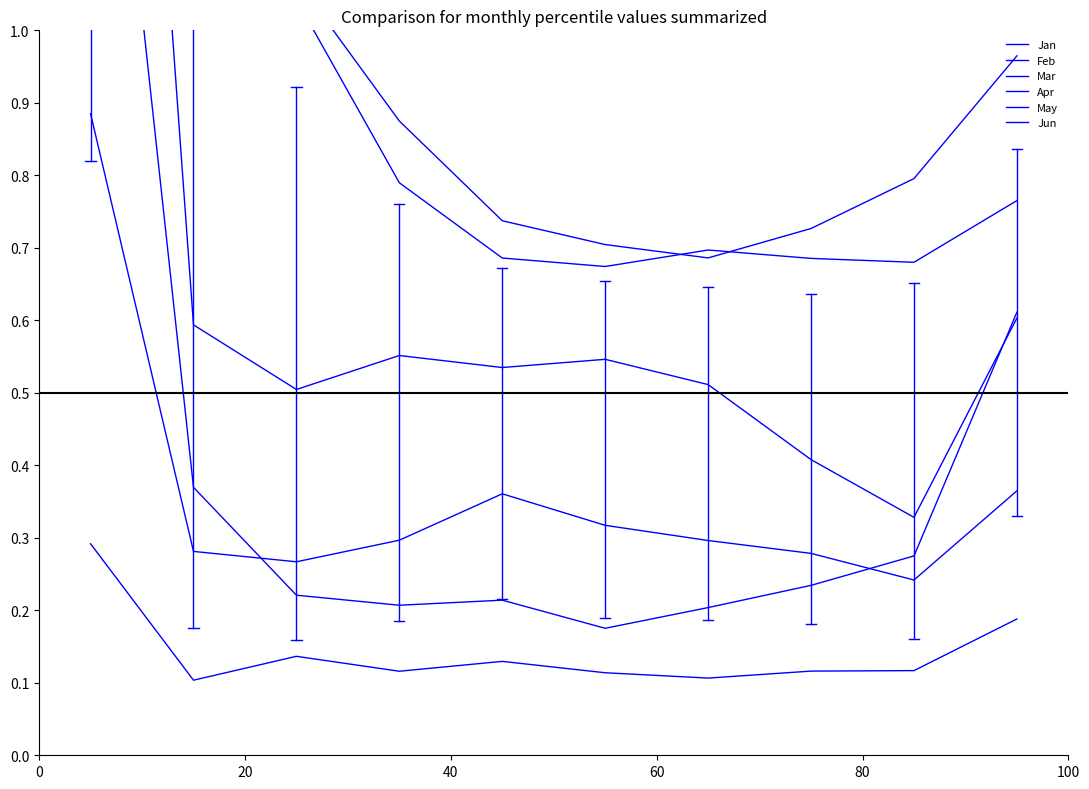

True or false: May and Apr intersect in this chart.

False